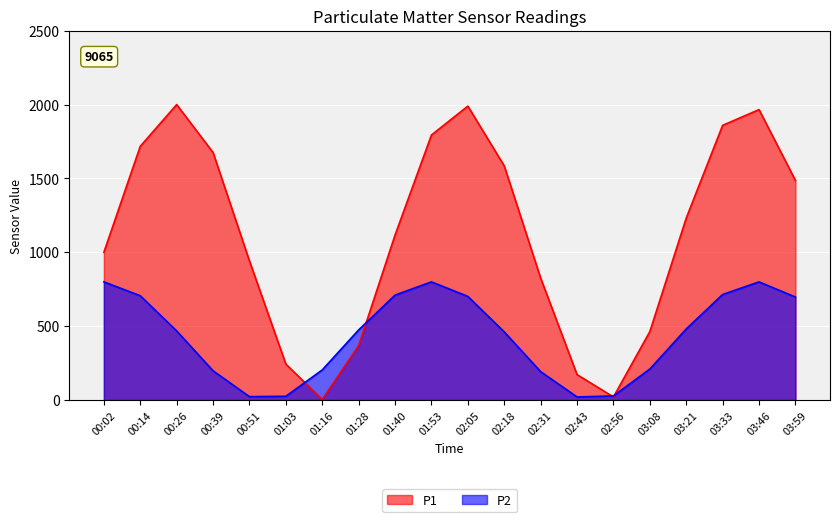

True or false: P2 and P1 intersect in this chart.

True